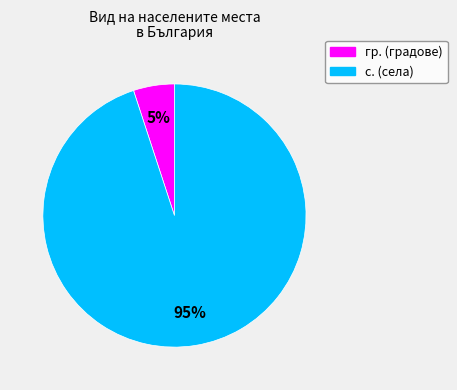

Does any single category account for the majority?

Yes